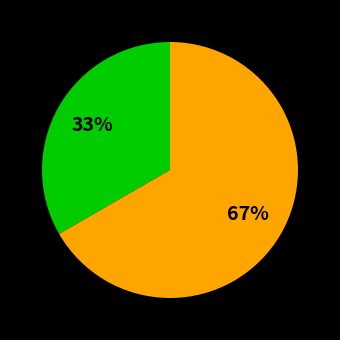

Is there any slice that represents more than half of the pie?

Yes